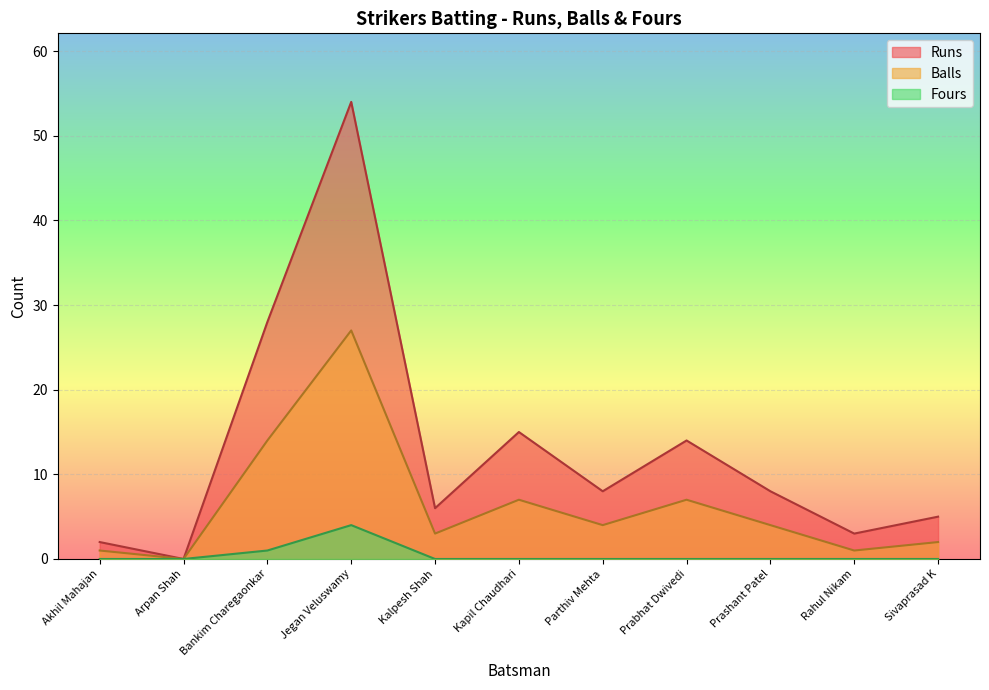

Rank the series by their average value, from lowest to highest.

Fours, Balls, Runs